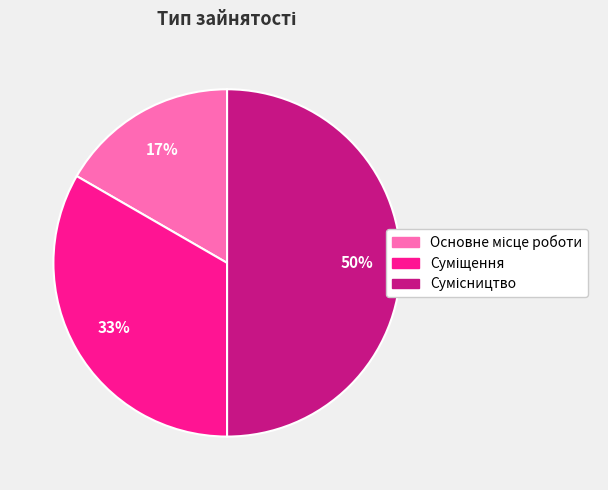

To the nearest percent, what is the average slice percentage?

33%